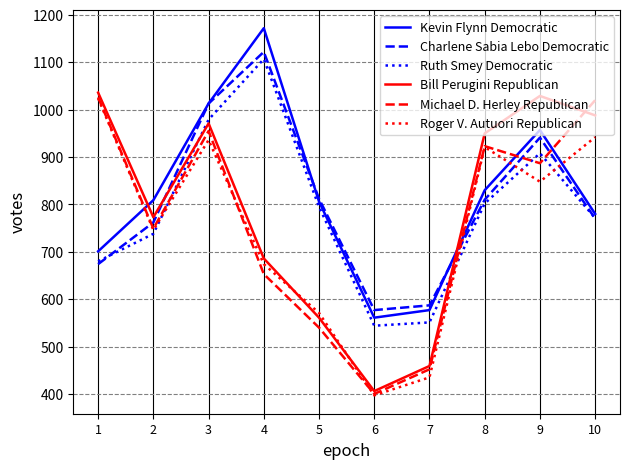

What is the lowest value of the Ruth Smey Democratic series?

544